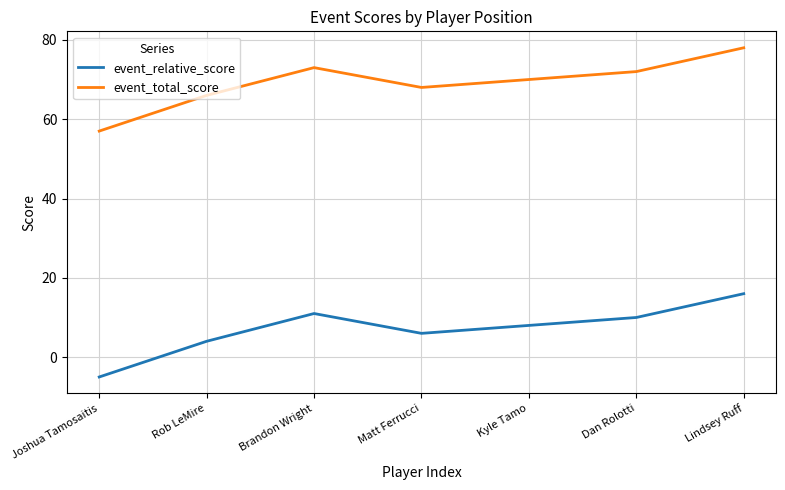

True or false: event_total_score and event_relative_score intersect in this chart.

False